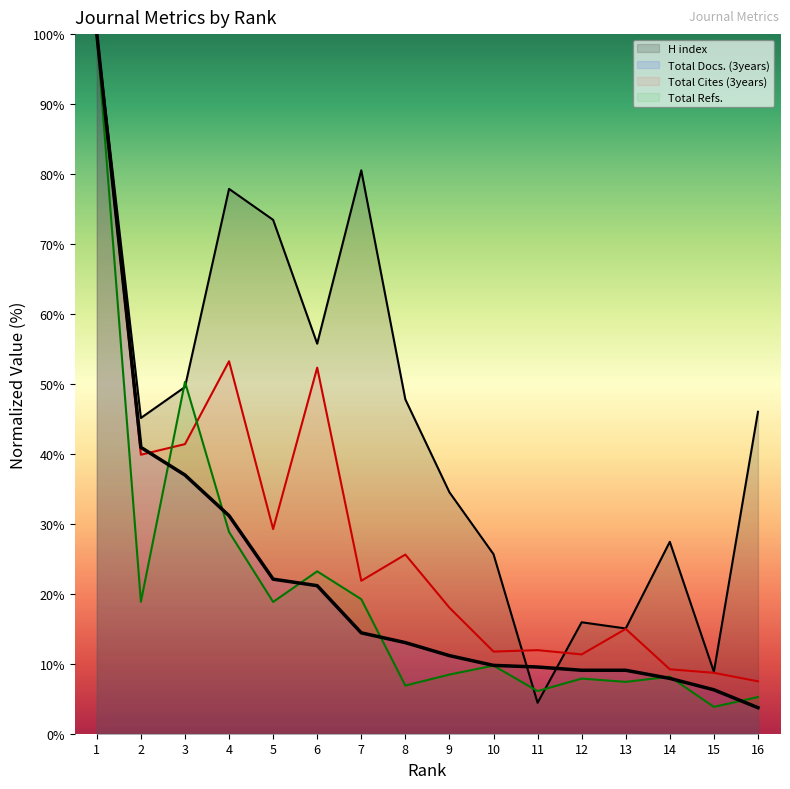

At which label is Total Docs. (3years) closest to 51?

2